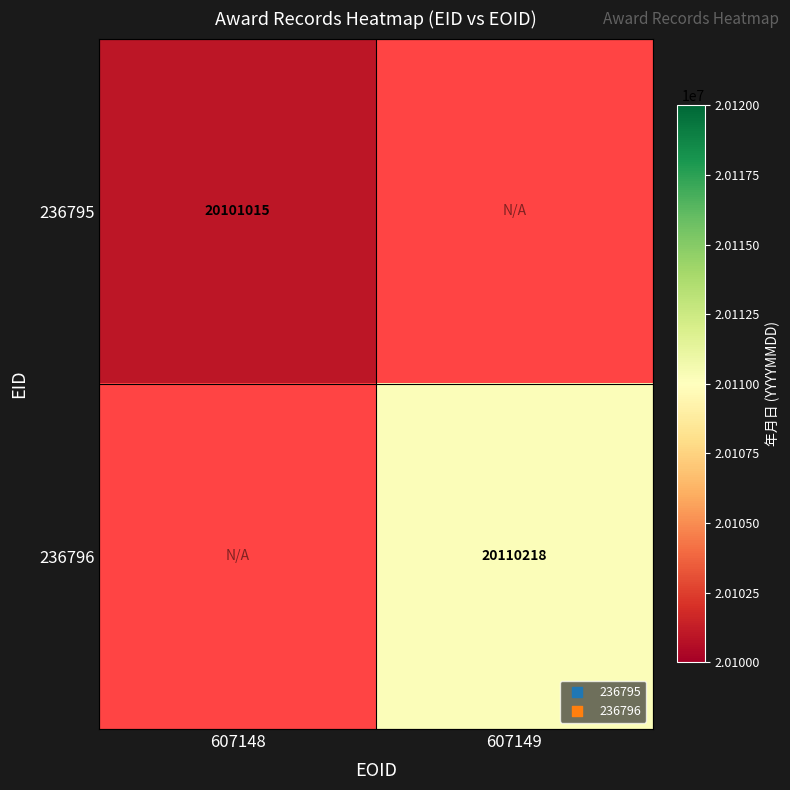

Is the value of 236795 at 607148 greater than the value of 236796 at 607149?

No